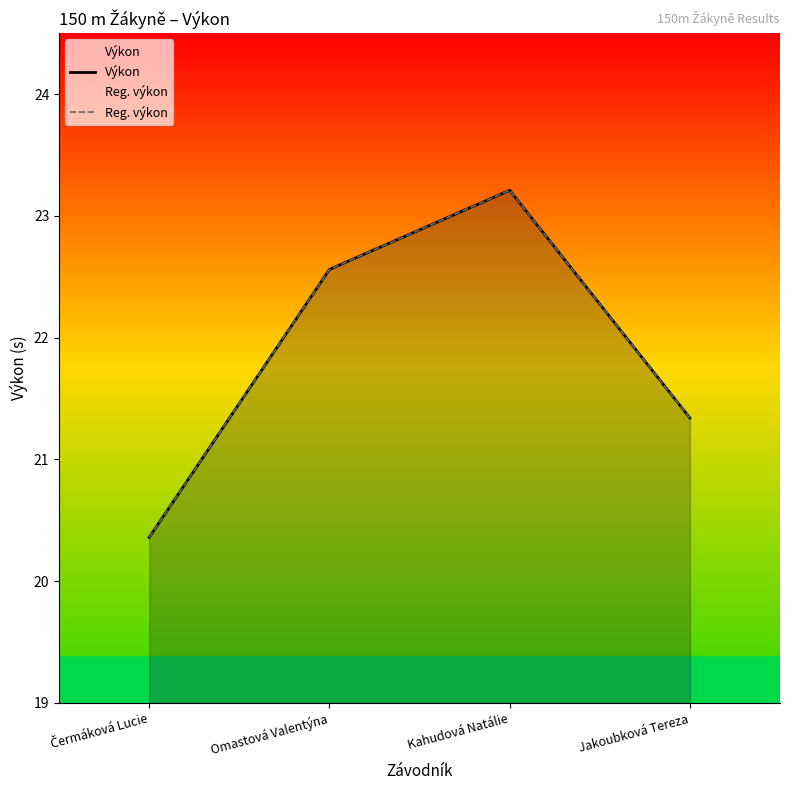

Which category has the highest value across all series?

Kahudová Natálie